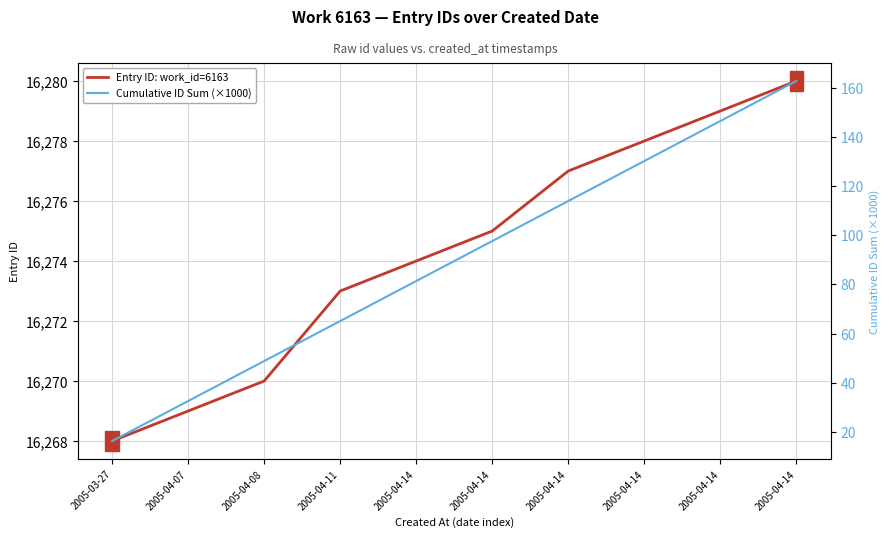

What is the difference between the second highest and second lowest values in the Cumulative ID Sum (×1000) series?

113.9